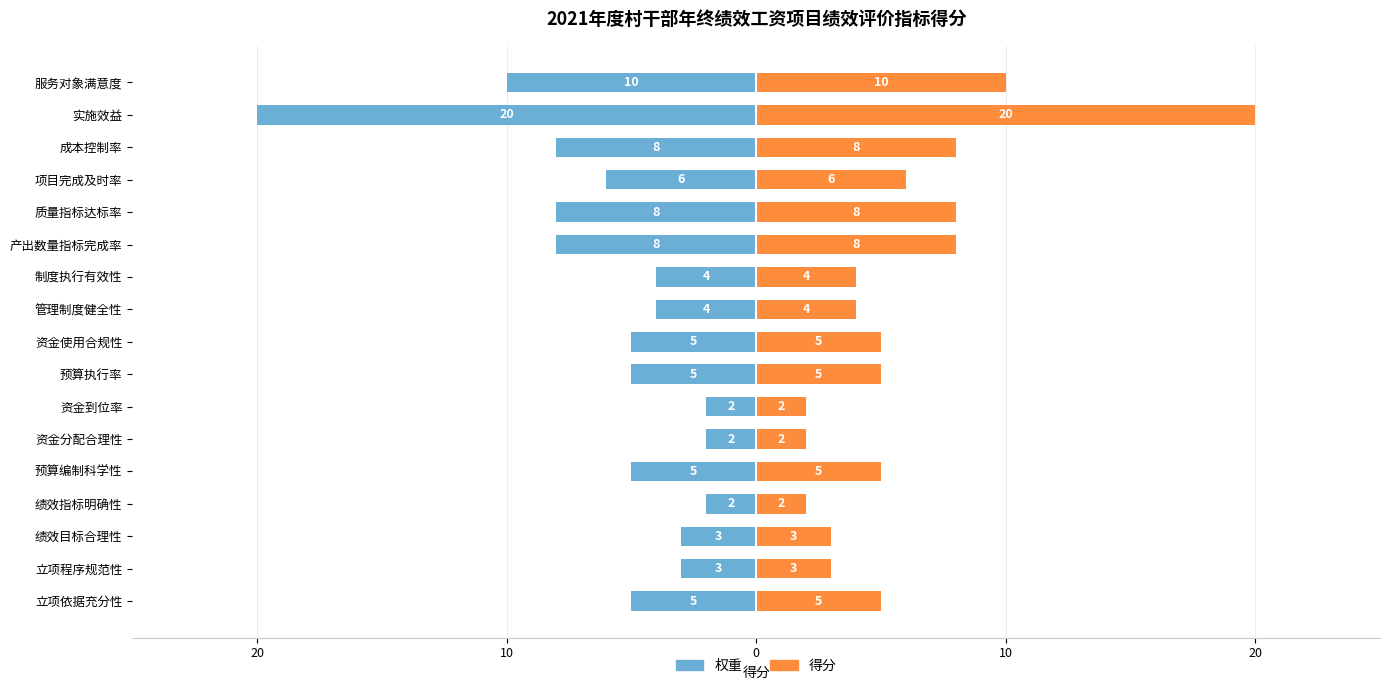

What is the average value of the 权重 series?

-6